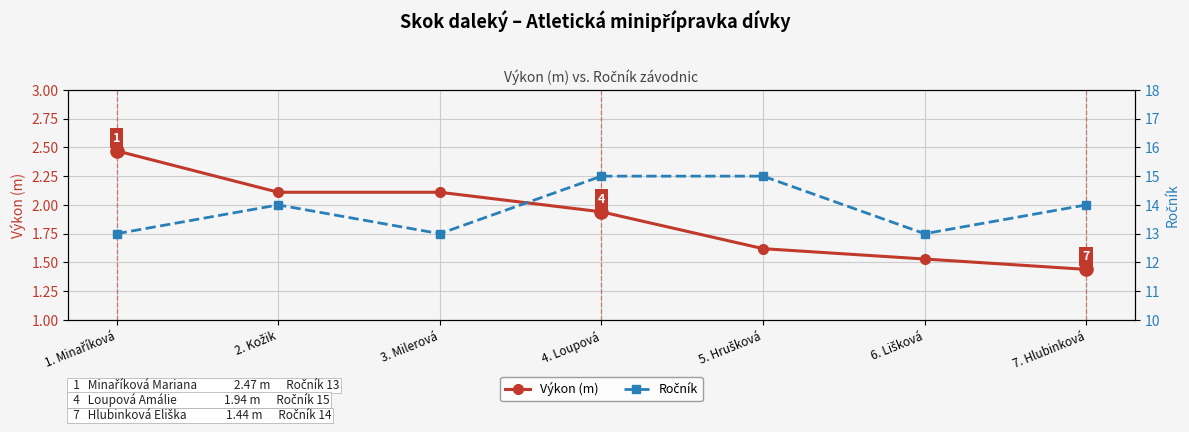

At how many categories does at least one series exceed 7?

7